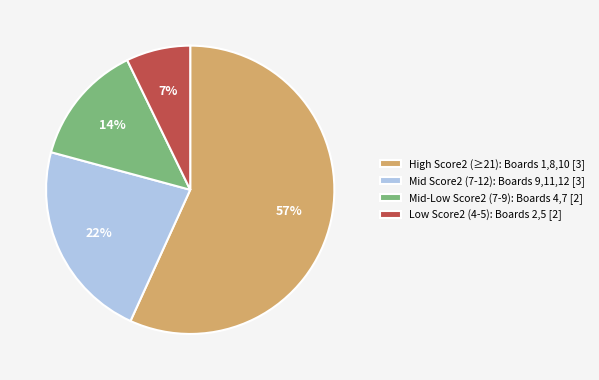

Rank the categories by value from highest to lowest.

High Score2 (≥21): Boards 1,8,10 [3], Mid Score2 (7-12): Boards 9,11,12 [3], Mid-Low Score2 (7-9): Boards 4,7 [2], Low Score2 (4-5): Boards 2,5 [2]